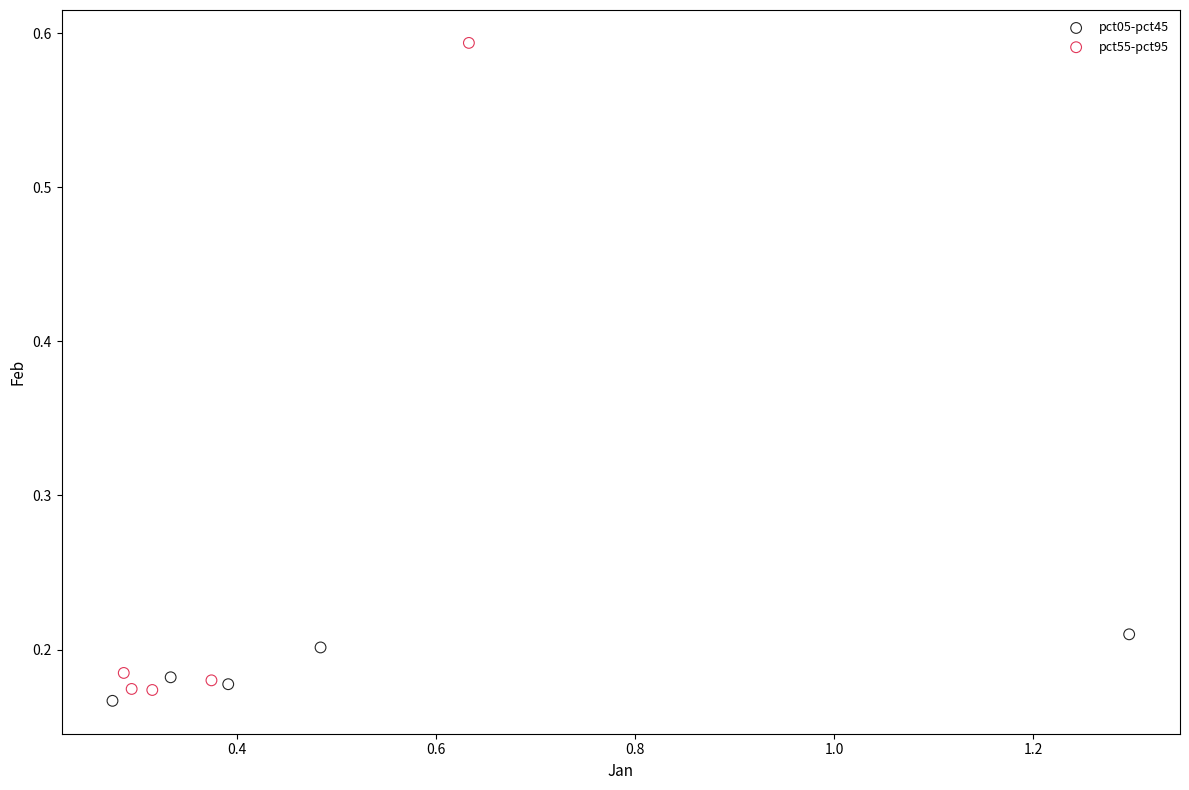

Which series has the largest Y range (max minus min)?

pct55-pct95